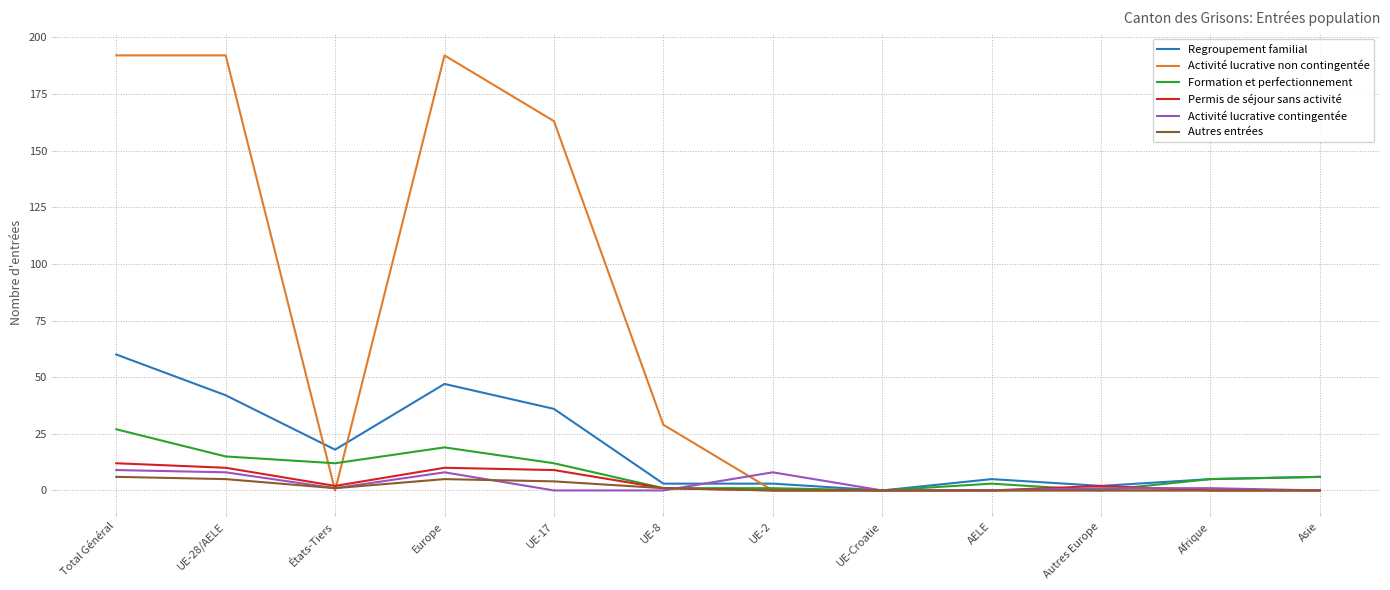

What position from the left is Total Général?

1